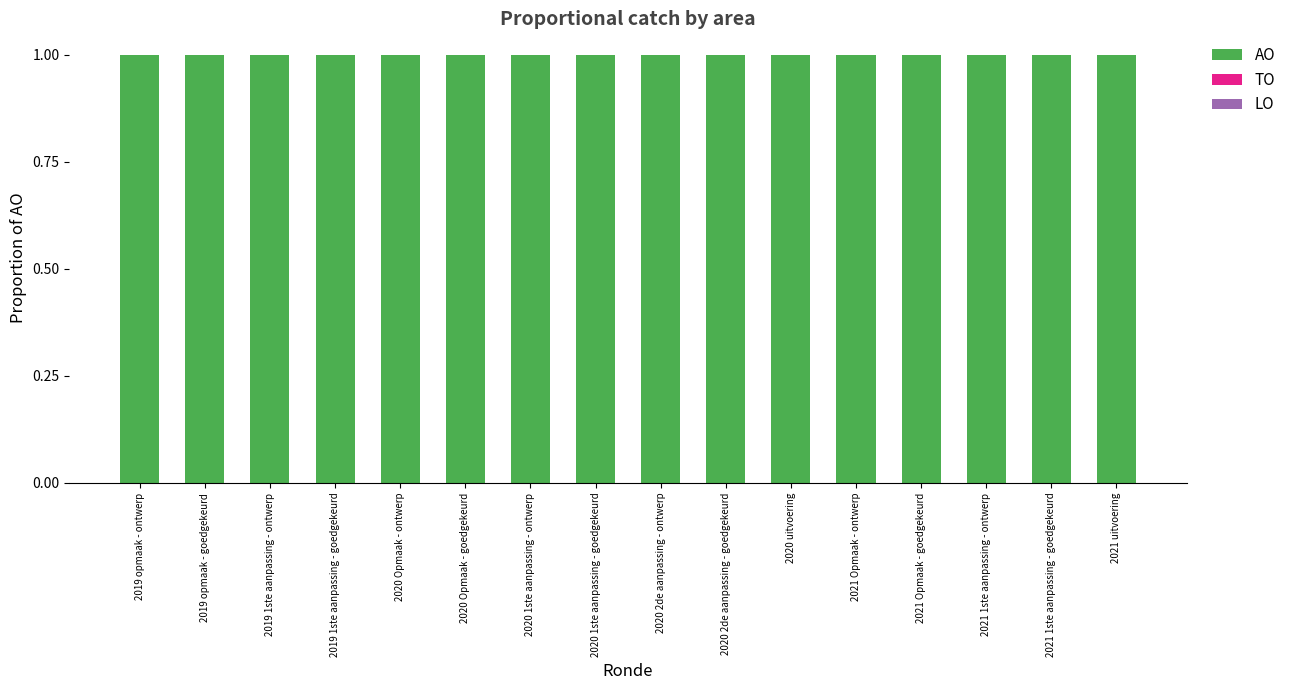

What are all the series names shown in the legend?

AO, TO, LO